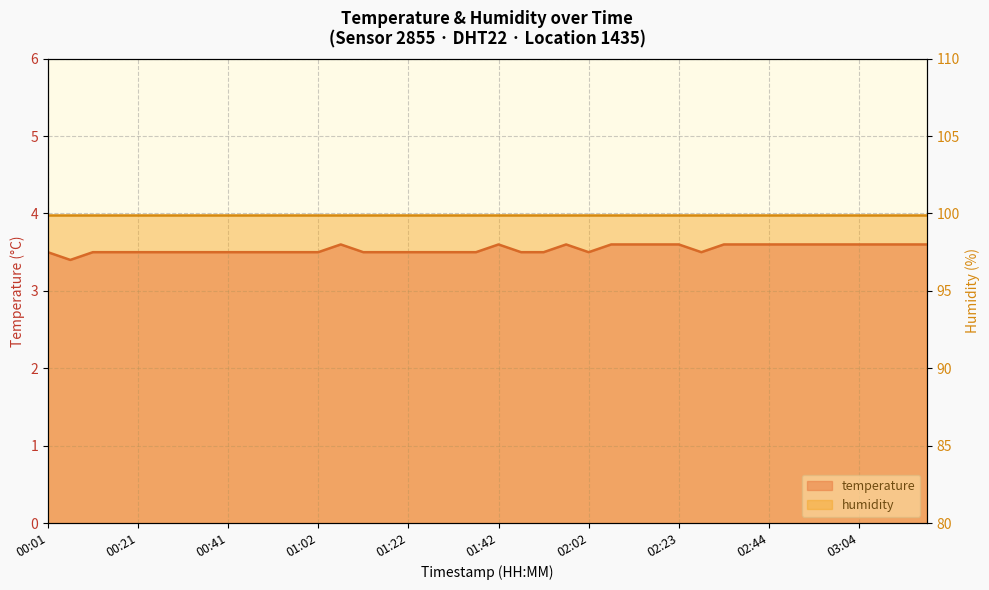

What is the label of the 17th point from the left?

01:22